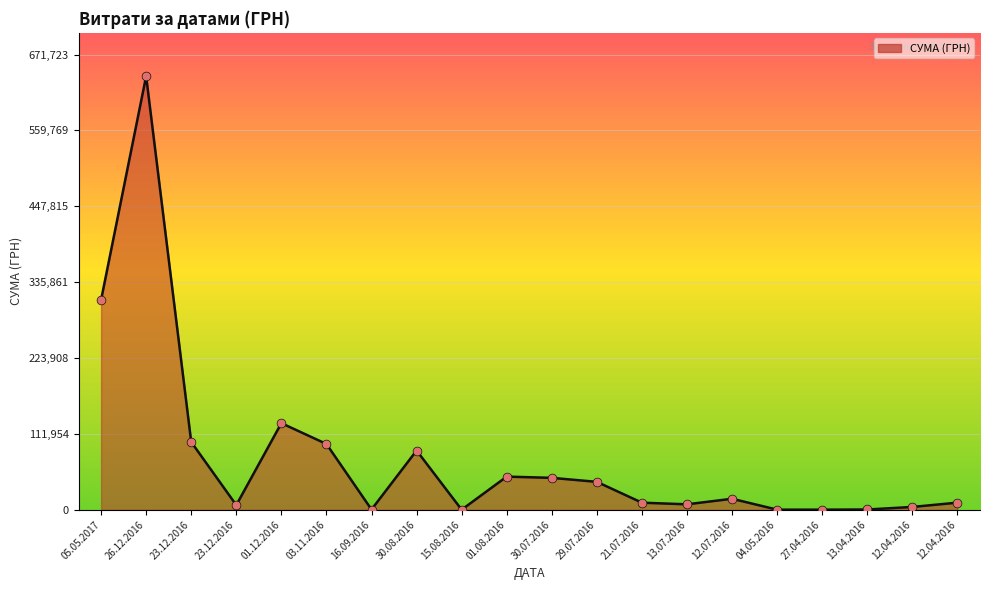

What is the change in value from 05.05.2017 to 21.07.2016?

-299094.5